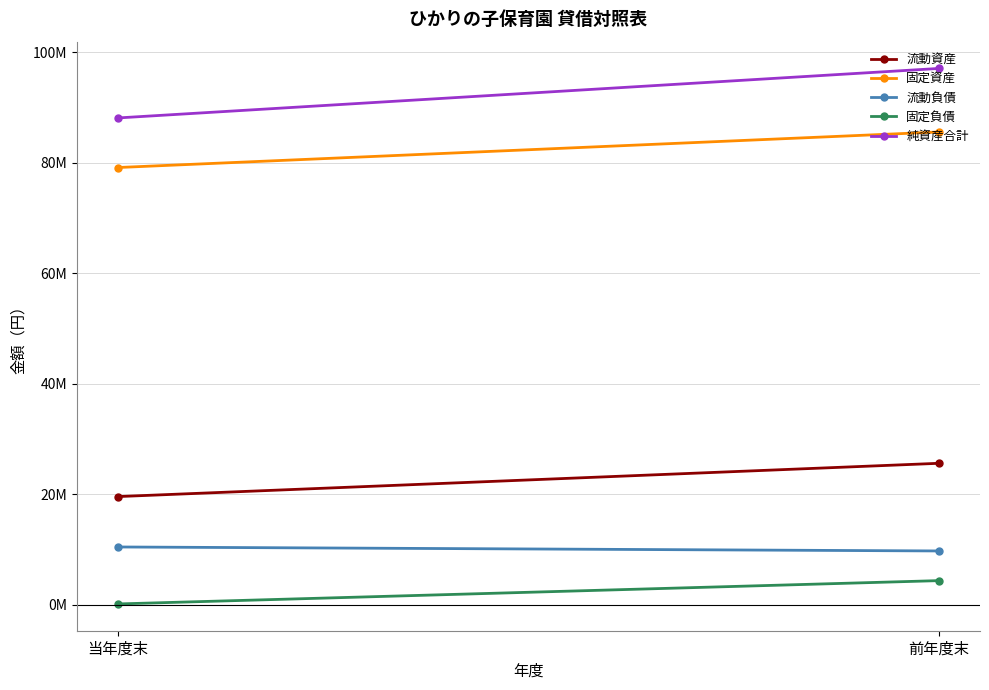

At which category does the chart reach its minimum across all series?

当年度末